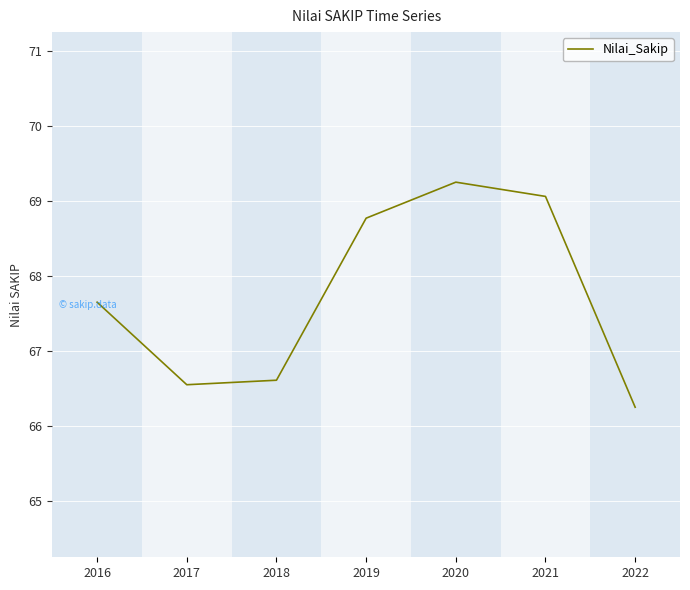

What is the approximate value at 2019?

68.8